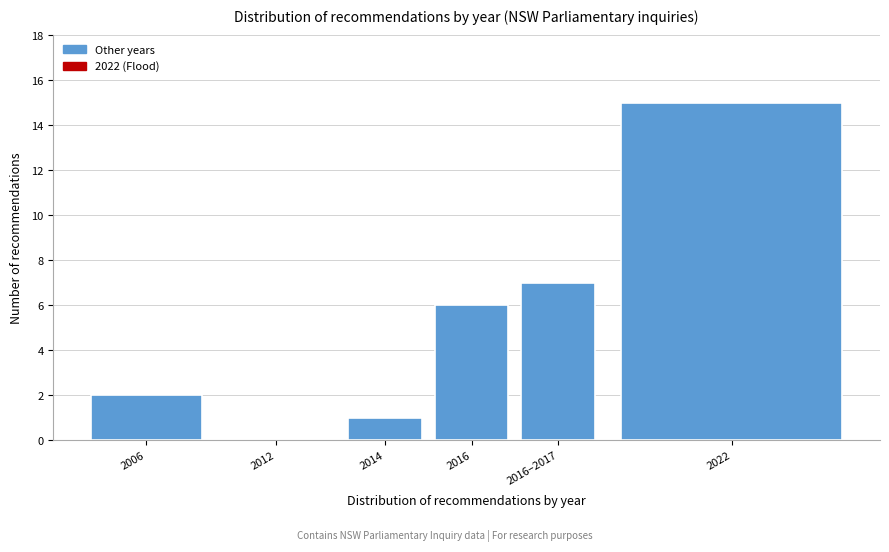

Reading left to right, what are all the values shown in this chart?

2006=2	2012=0	2014=1	2016=6	2016–2017=7	2022=15